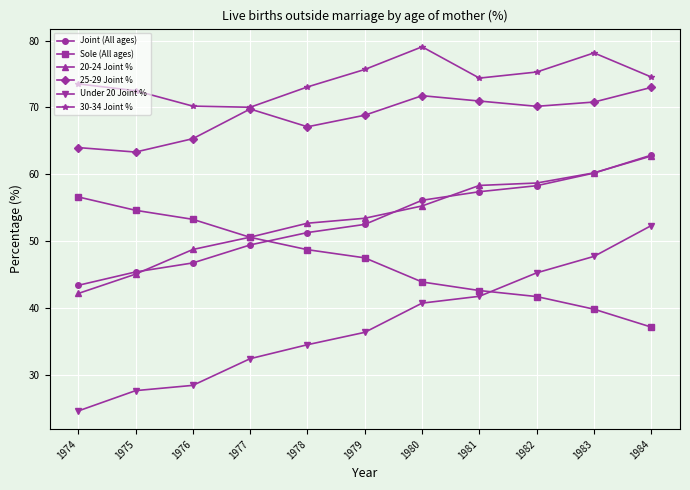

What is the total value across all series at 1977?

322.8